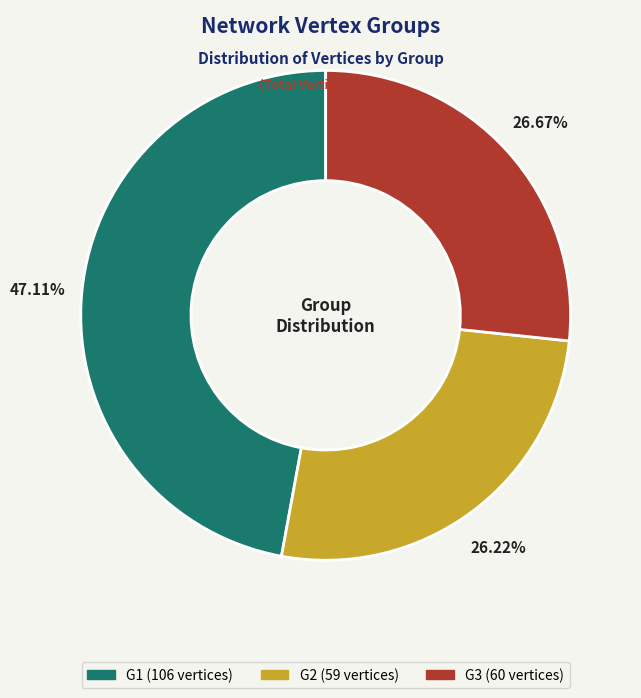

What is the largest slice in the pie chart?

G1